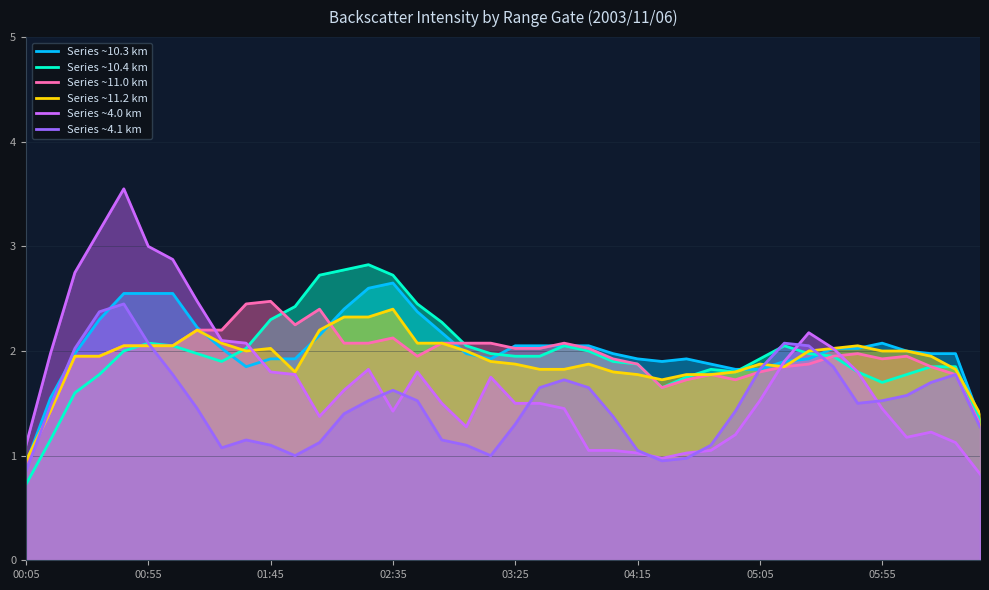

What is the value of the Series ~4.0 km point at the 35th from the left?

1.8